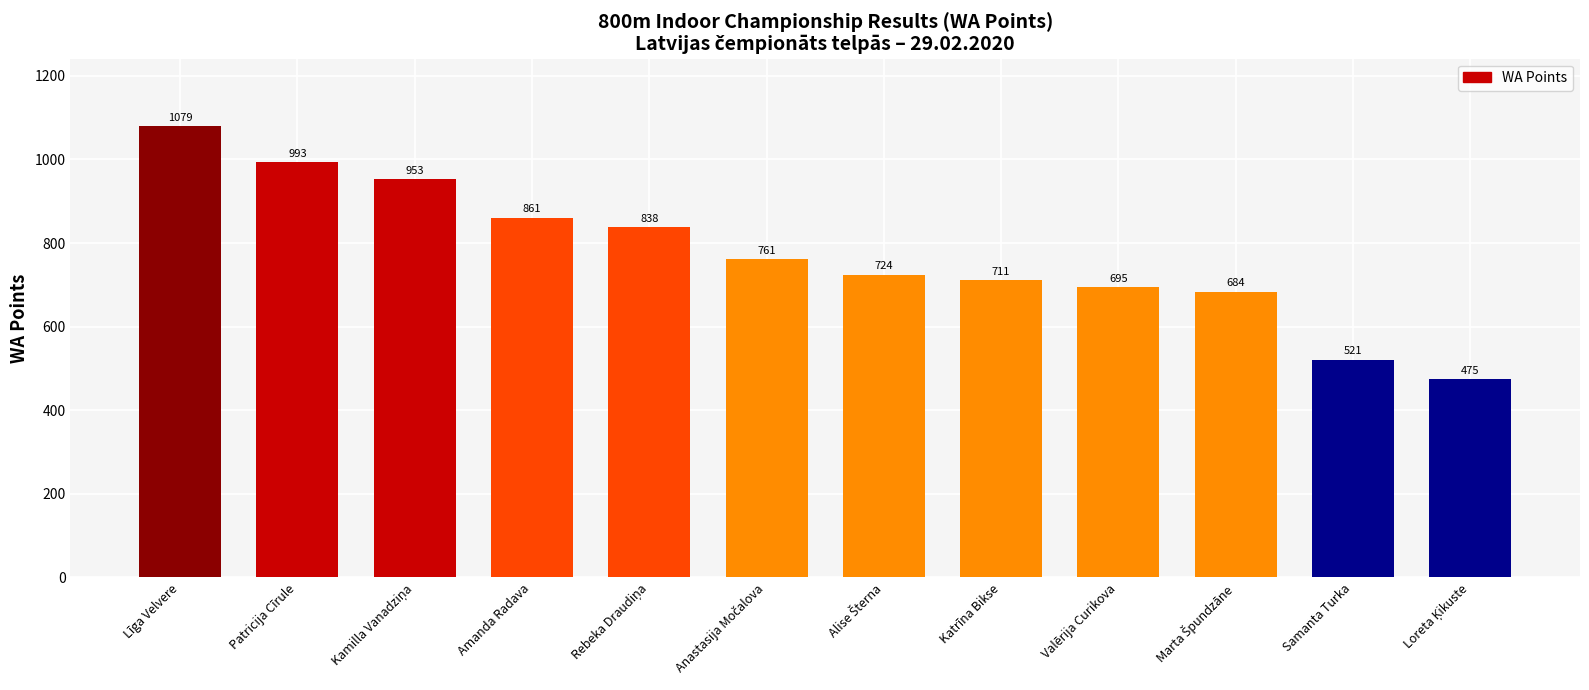

Read the value at Patricija Cīrule, to the nearest 50.

1000